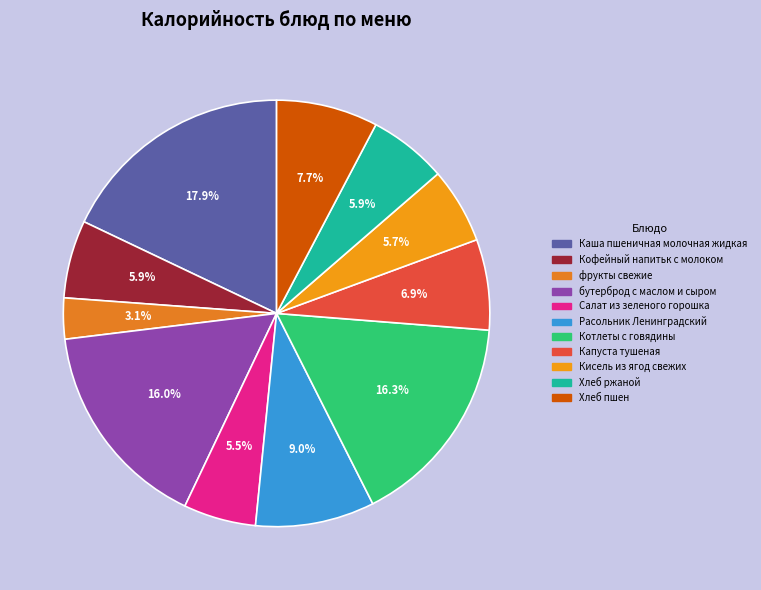

To the nearest percent, what is the difference between the Капуста тушеная and Салат из зеленого горошка slice percentages?

1%